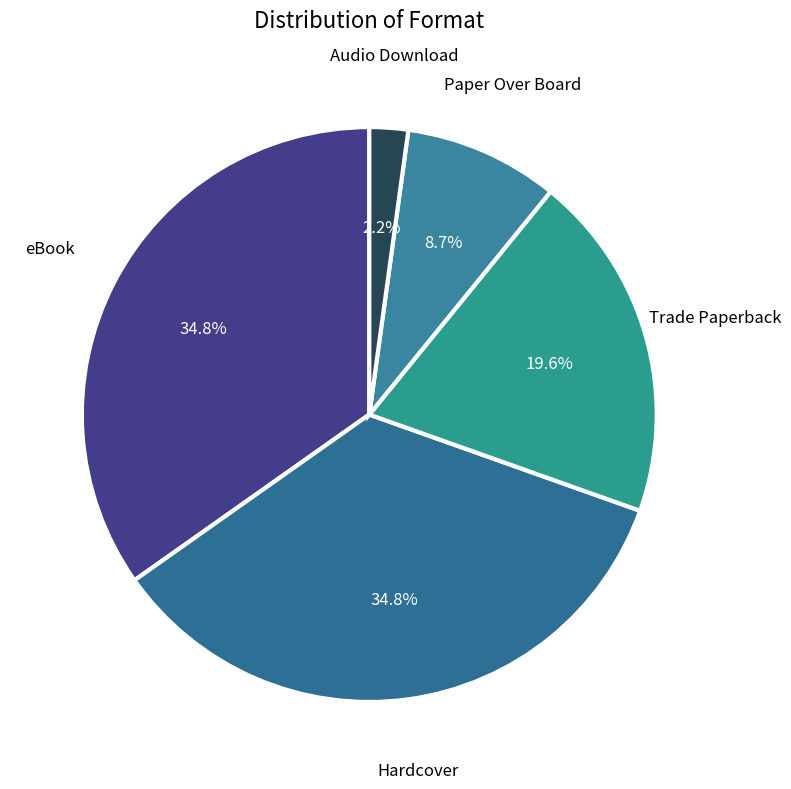

Which category has the smallest portion of the pie?

Audio Download